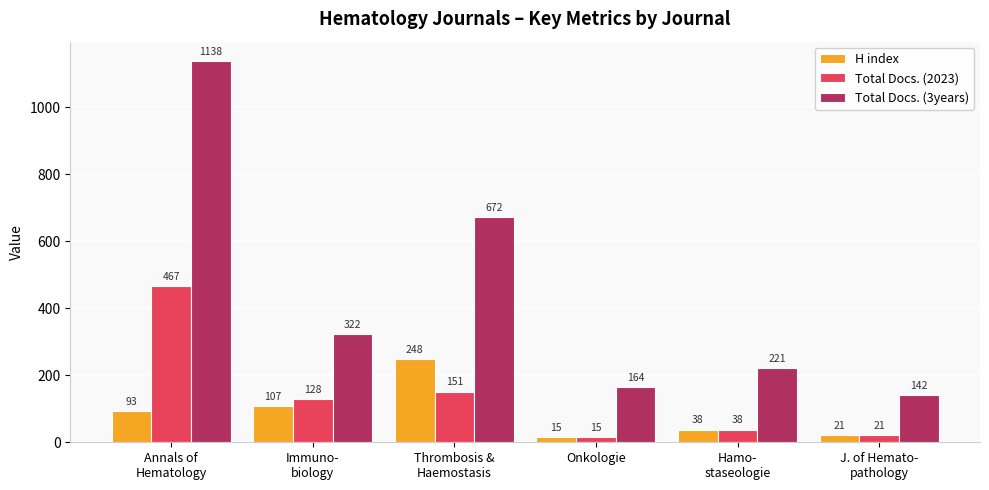

Reading right to left, list all the values displayed in this chart.

H index: 21	38	15	248	107	93
Total Docs. (2023): 21	38	15	151	128	467
Total Docs. (3years): 142	221	164	672	322	1138